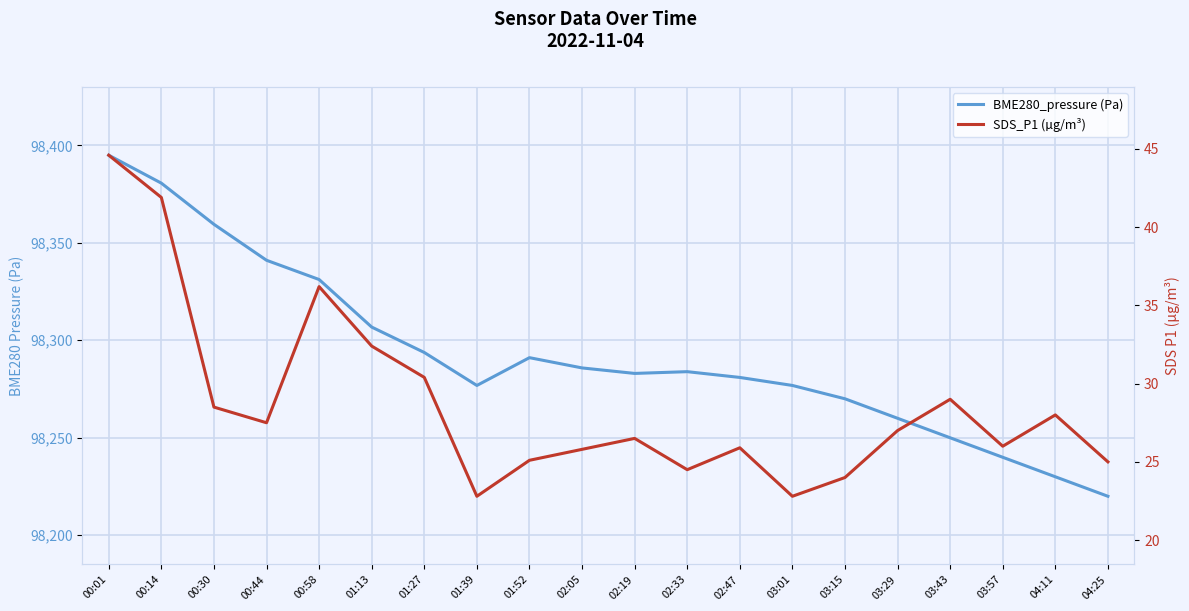

True or false: BME280_pressure (Pa) has more than 0 interior local peaks.

True